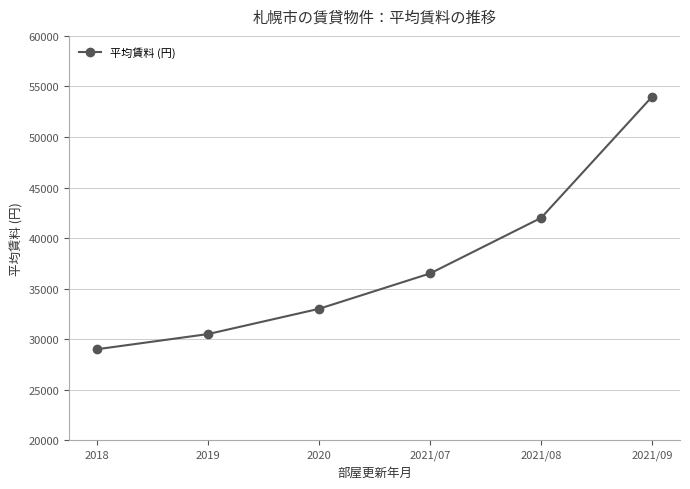

Does the chart have visible grid lines?

Yes